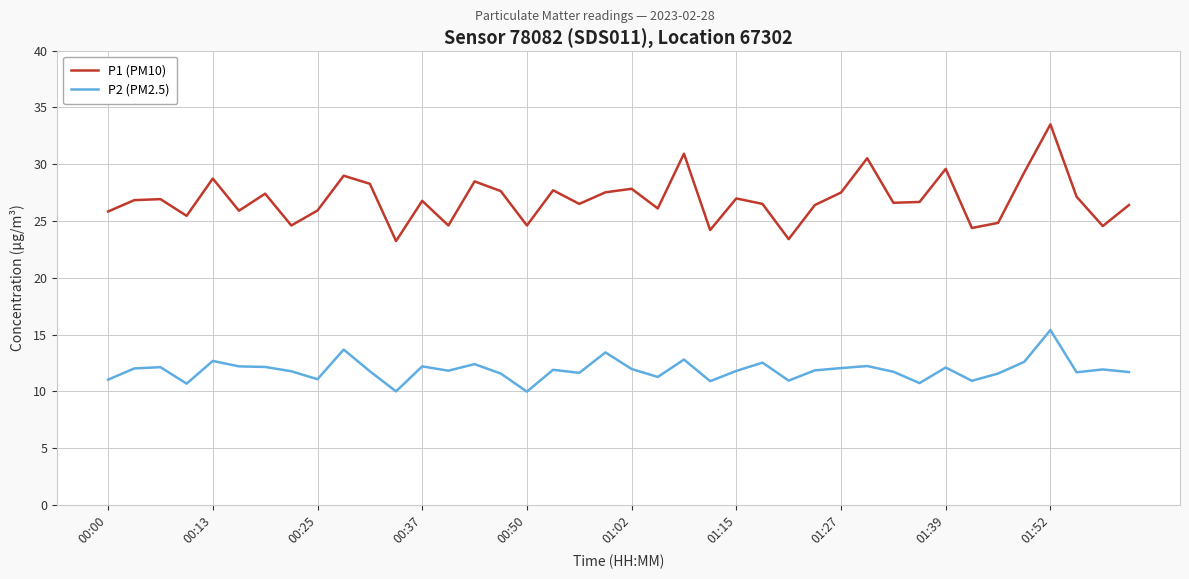

Which series has the widest spread of values?

P1 (PM10)